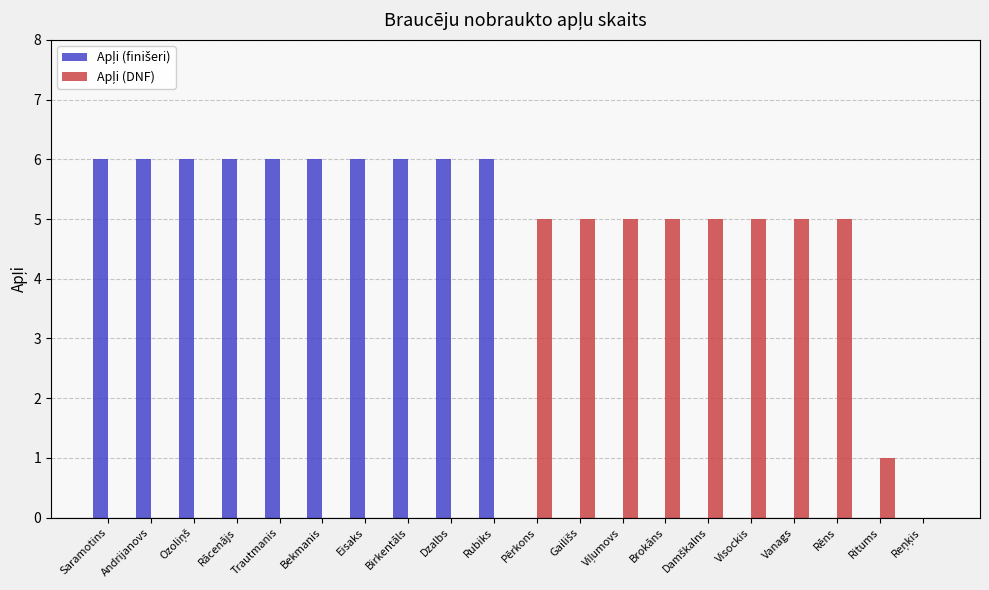

What is the maximum value shown in the chart?

6